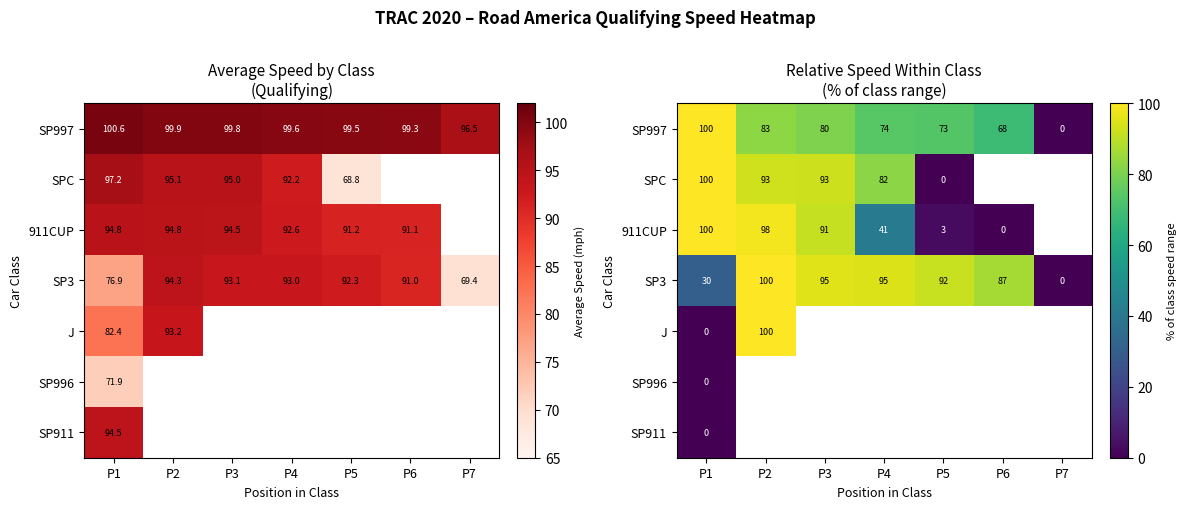

Where is J nearest to the value 50?

P1